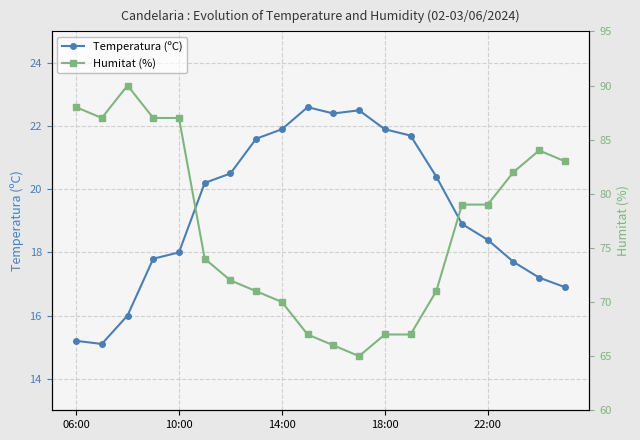

Rank the series by their average value, from highest to lowest.

Humitat (%), Temperatura (ºC)